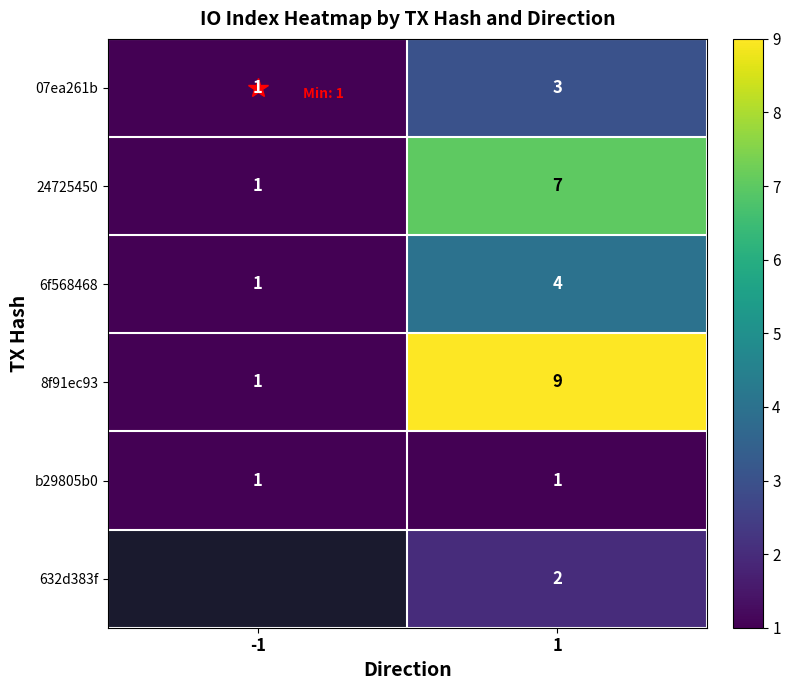

How many values in 632d383f are above zero?

1